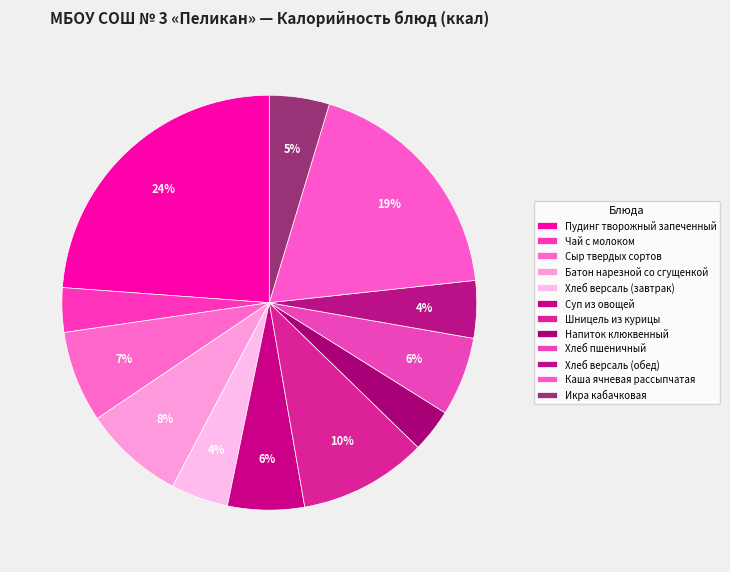

How many segments does this pie chart have?

12